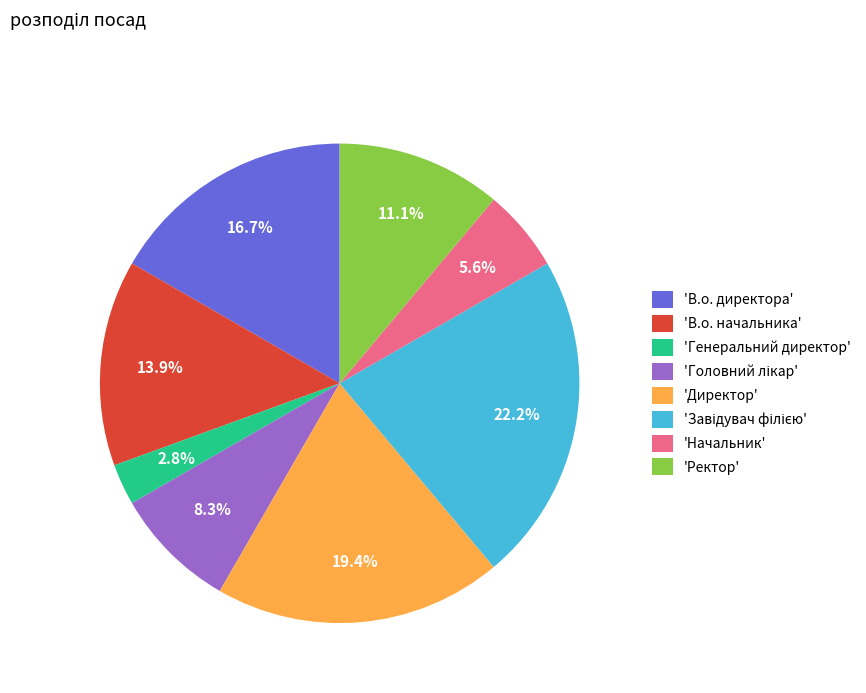

Is there any slice that represents more than half of the pie?

No